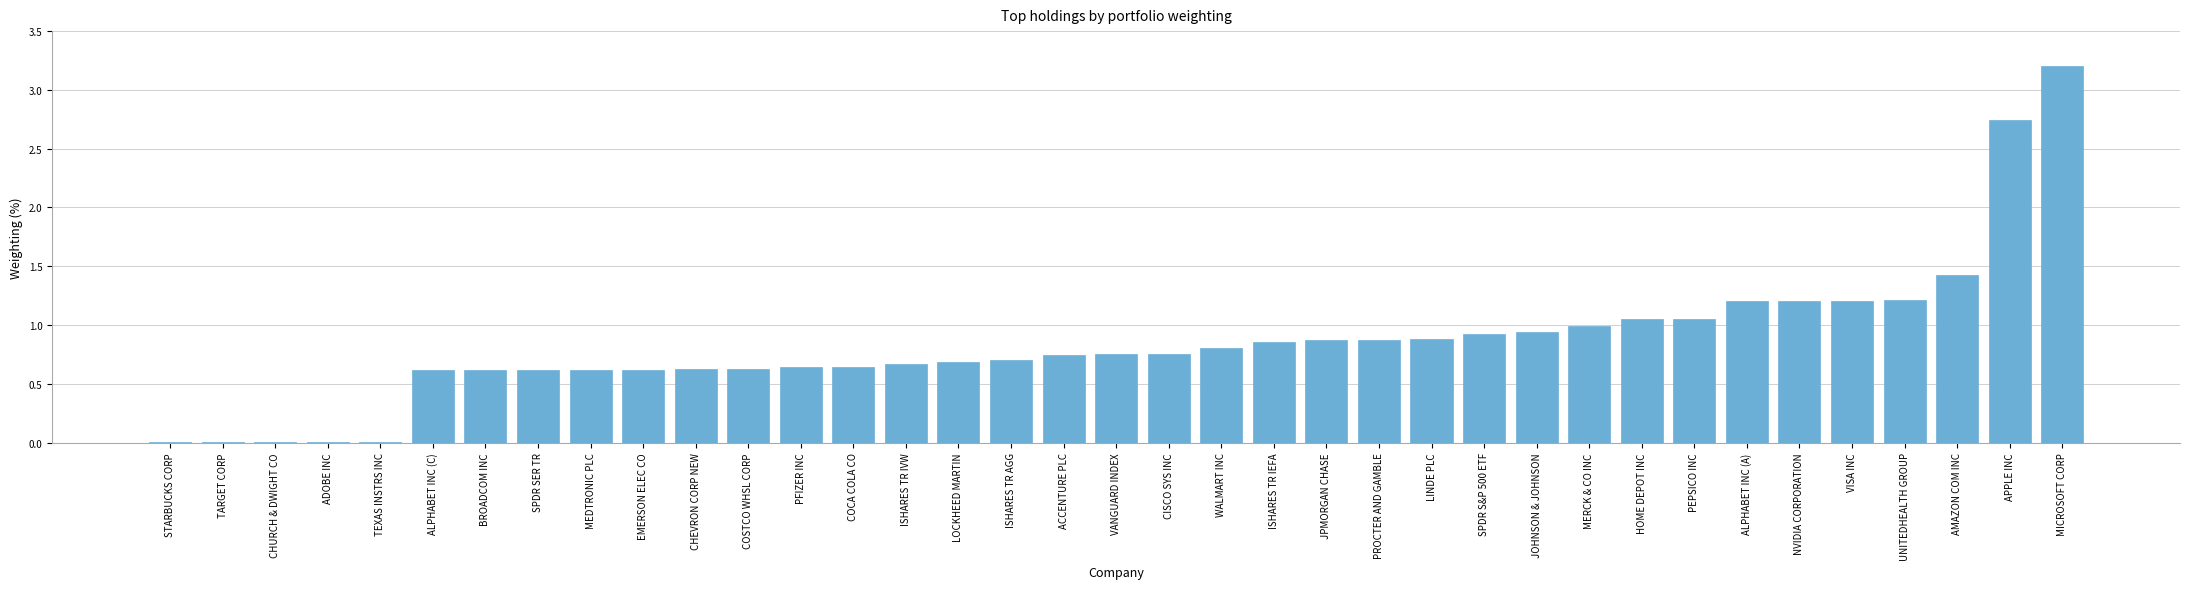

Between HOME DEPOT INC and MICROSOFT CORP, which is larger?

MICROSOFT CORP